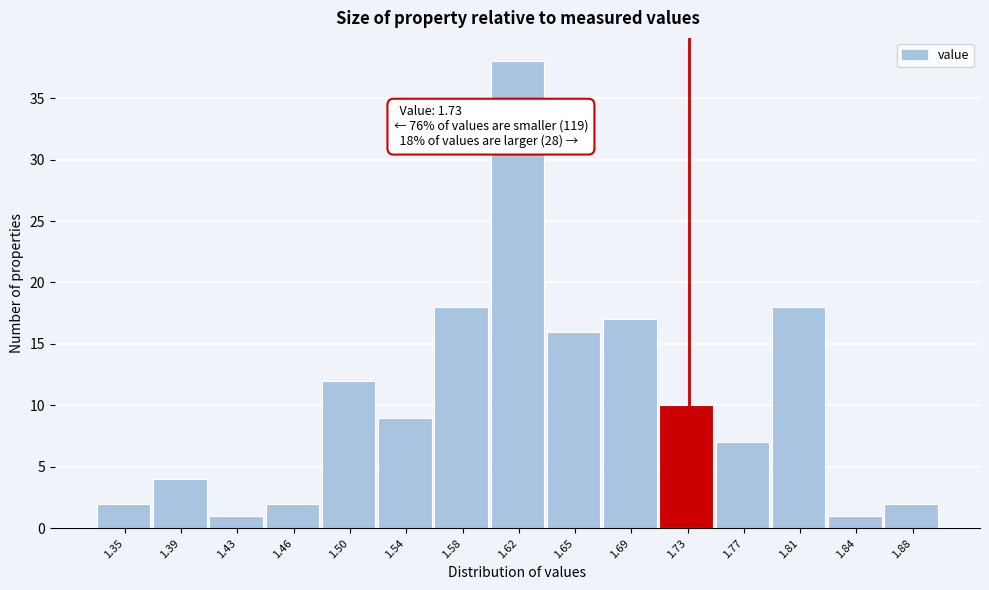

Over which range of the x-axis is the bar tallest?

1.596 to 1.634